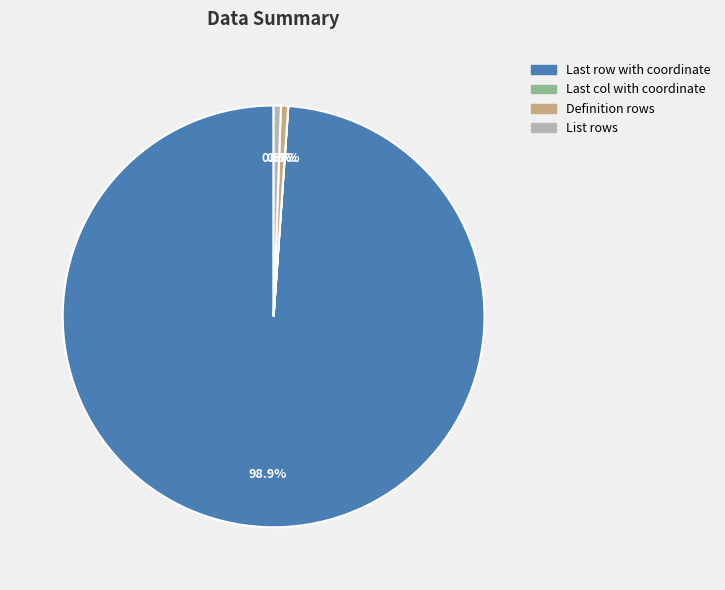

Is there a majority slice in this chart?

Yes